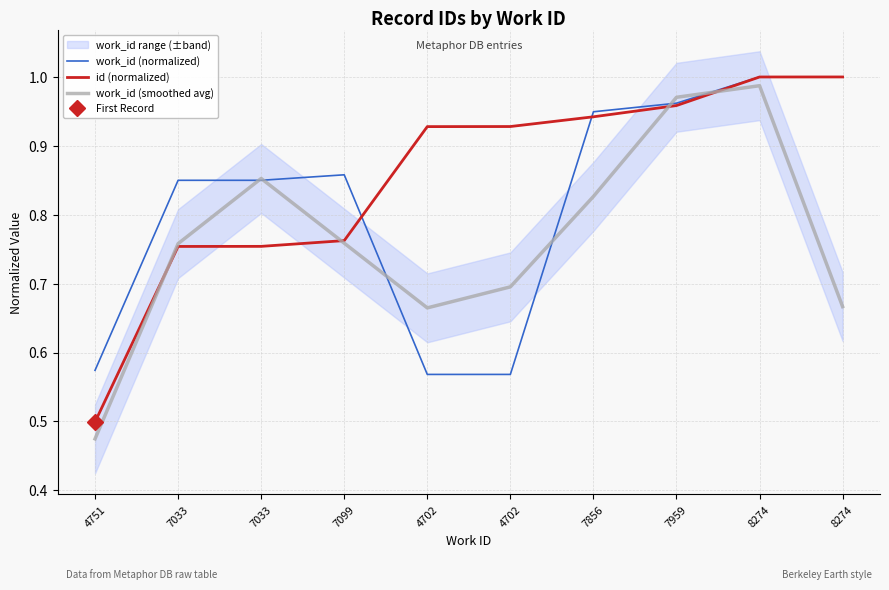

Reading left to right, transcribe all the data shown in this chart.

work_id (normalized): 0.6	0.9	0.9	0.9	0.6	0.6	0.9	1.0	1.0	1.0
id (normalized): 0.5	0.8	0.8	0.8	0.9	0.9	0.9	1.0	1.0	1.0
work_id (smoothed avg): 0.5	0.8	0.9	0.8	0.7	0.7	0.8	1.0	1.0	0.7